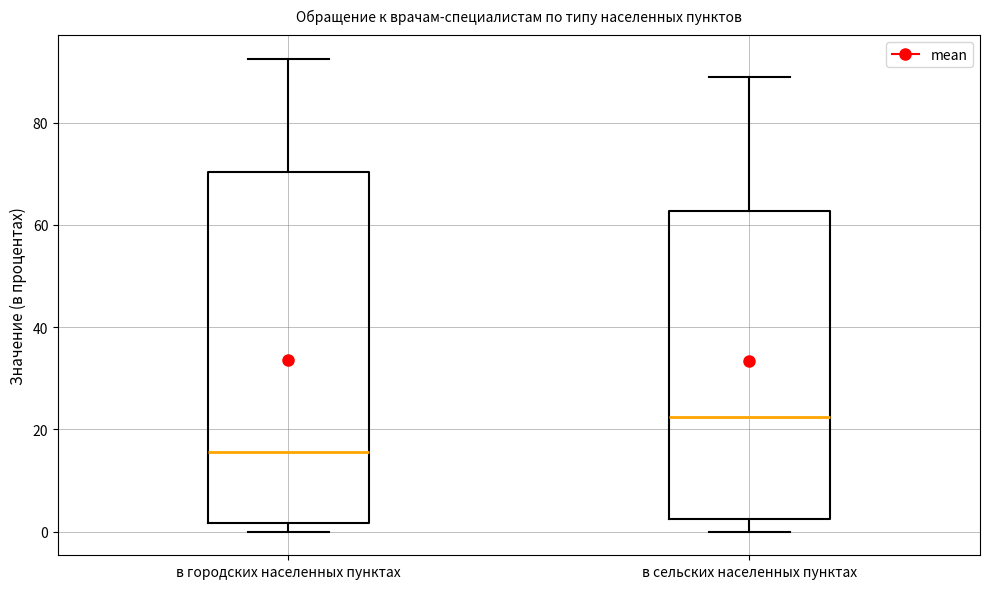

Reading left to right, read every box against the y-axis: the position of its median line, the range the box covers, and the ends of its whiskers. The values are not printed on the chart, so give them approximately, as read against the axis.

в городских населенных пунктах: median 16, box 2 to 70, whiskers 0 to 92
в сельских населенных пунктах: median 22, box 2 to 62, whiskers 0 to 88